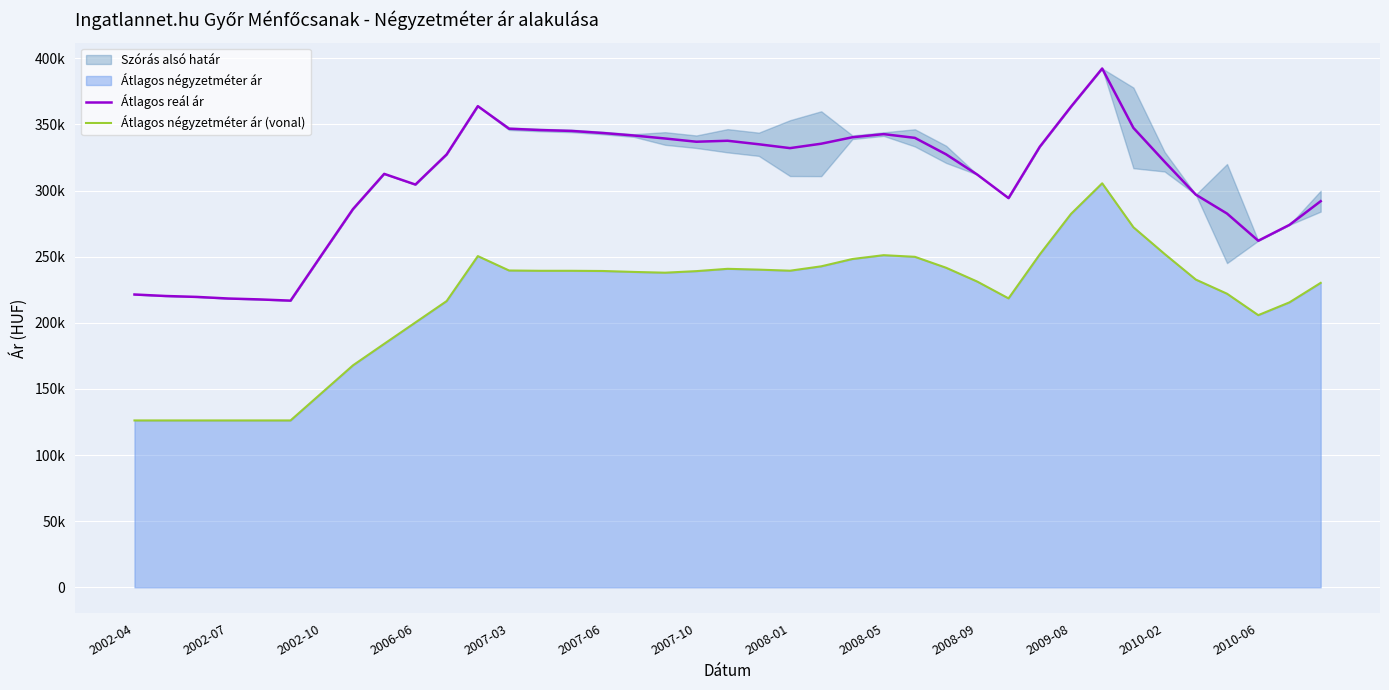

Which series has the largest range (max minus min)?

Átlagos négyzetméter ár (vonal)